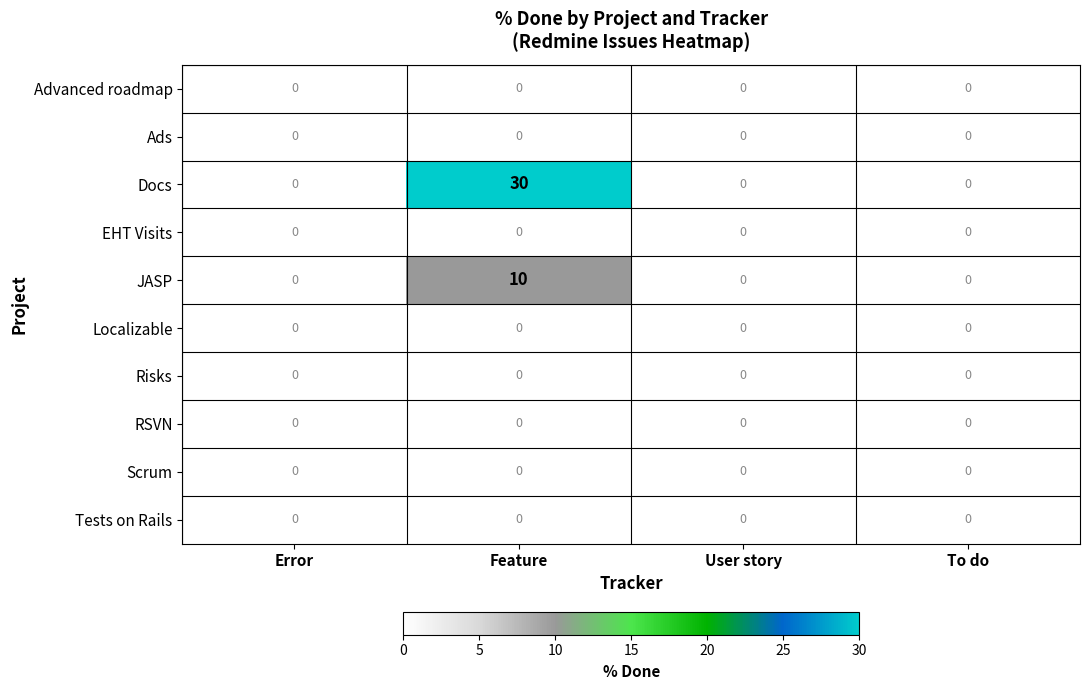

How many Docs values are between 0 and 30?

4